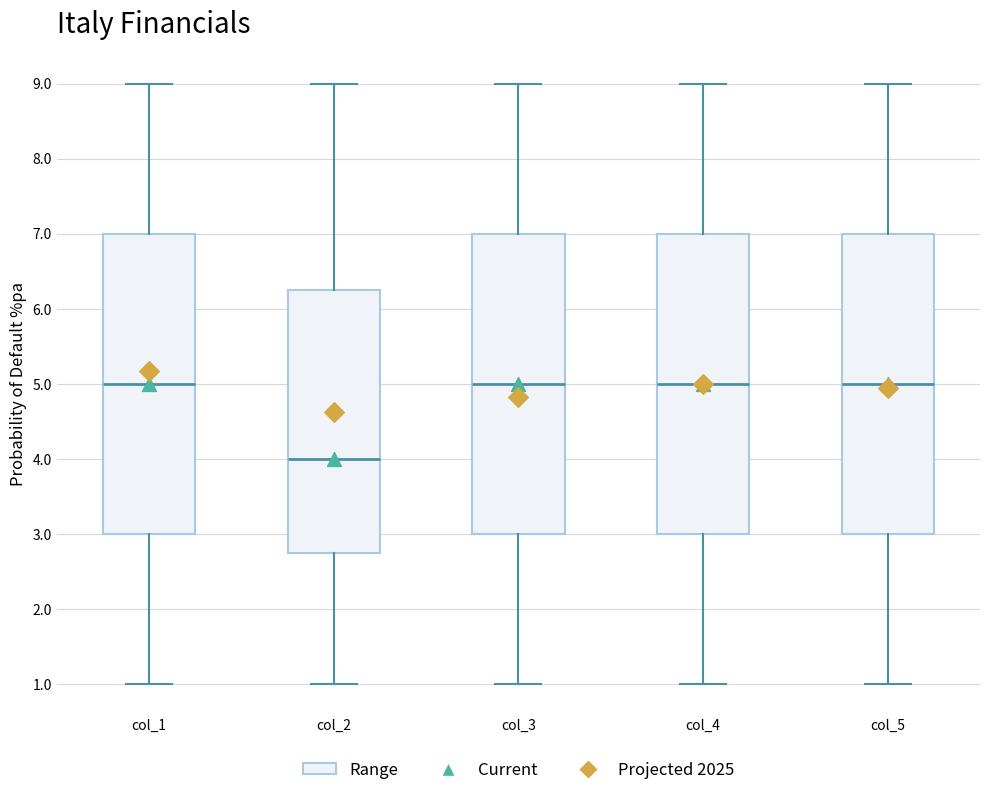

Reading left to right, read every box against the y-axis: the position of its median line, the range the box covers, and the ends of its whiskers. The values are not printed on the chart, so give them approximately, as read against the axis.

col_1: median 5.0, box 3.0 to 7.0, whiskers 1.0 to 9.0
col_2: median 4.0, box 2.8 to 6.3, whiskers 1.0 to 9.0
col_3: median 5.0, box 3.0 to 7.0, whiskers 1.0 to 9.0
col_4: median 5.0, box 3.0 to 7.0, whiskers 1.0 to 9.0
col_5: median 5.0, box 3.0 to 7.0, whiskers 1.0 to 9.0